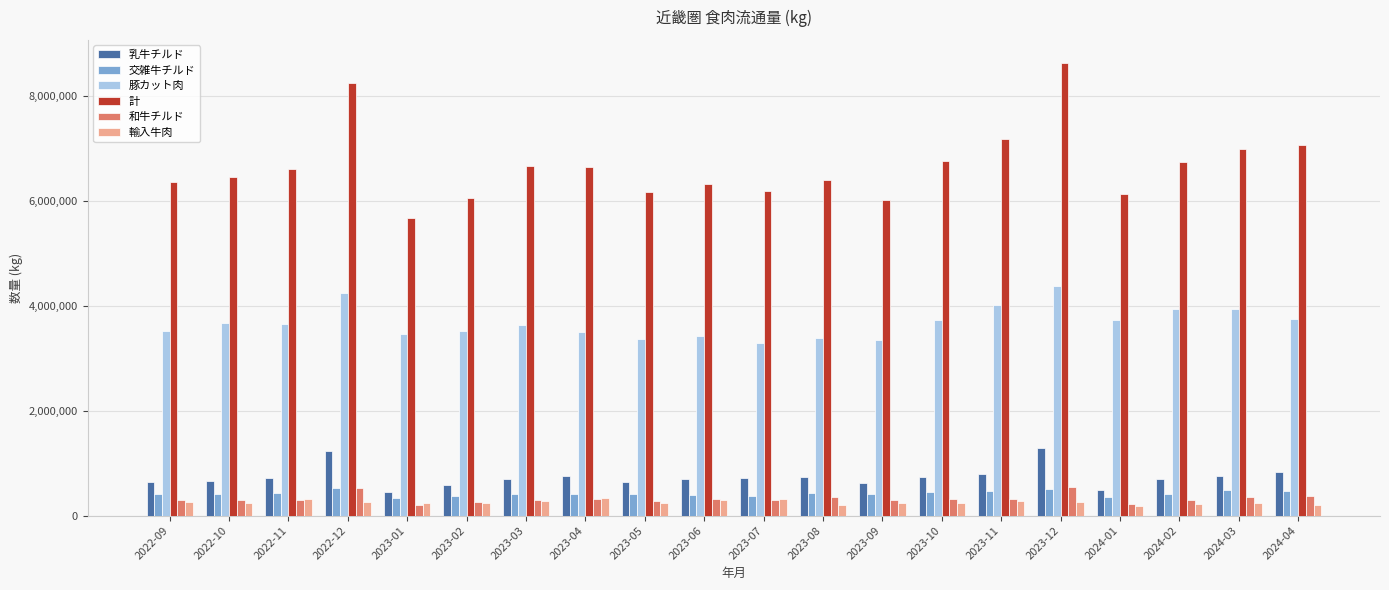

What is the total value across all series at 2024-02?

12286539